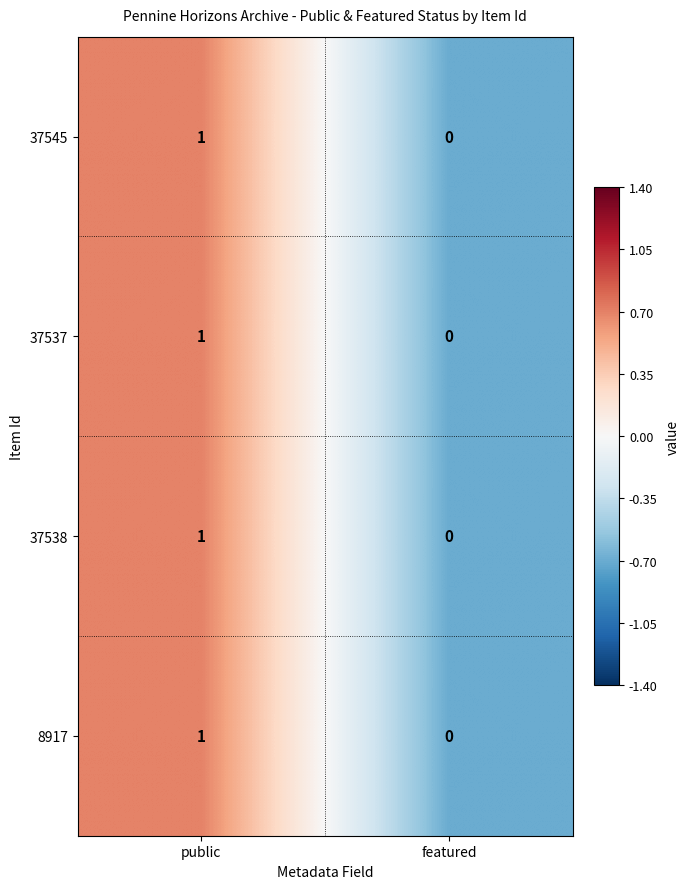

At which category does the chart reach its peak across all series?

public